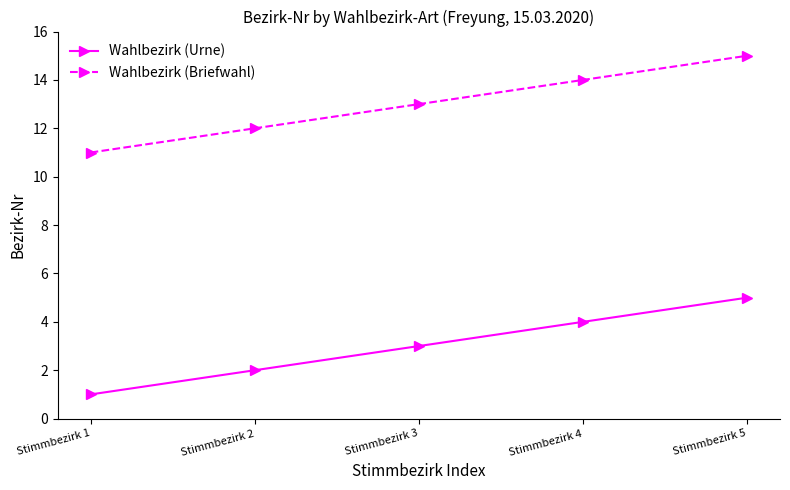

What is the average value of the Wahlbezirk (Urne) series?

3